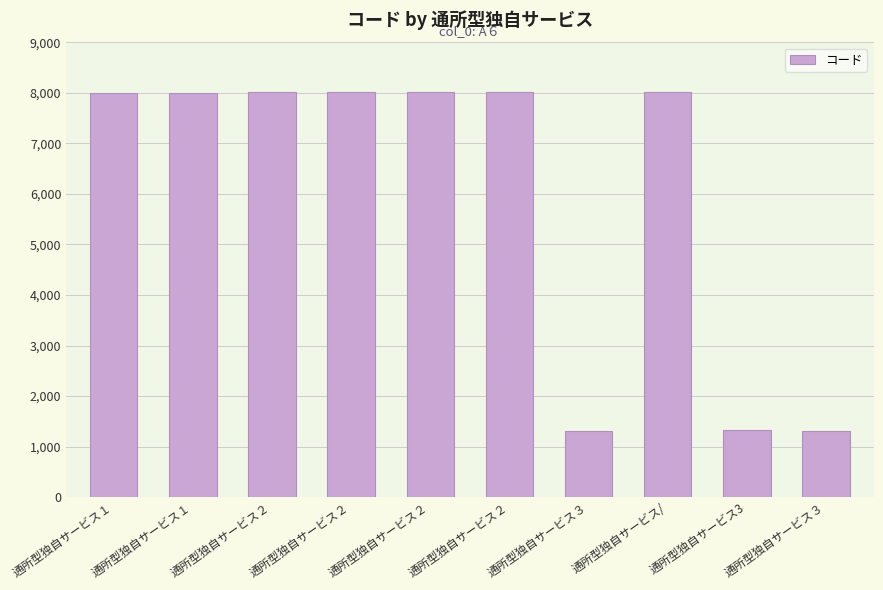

Count the number of data series in this chart.

1